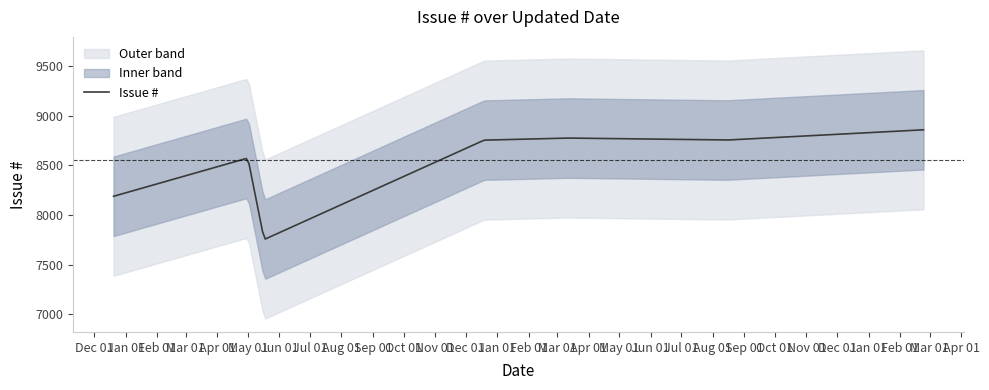

Which category has the highest value across all series?

2020-02-24